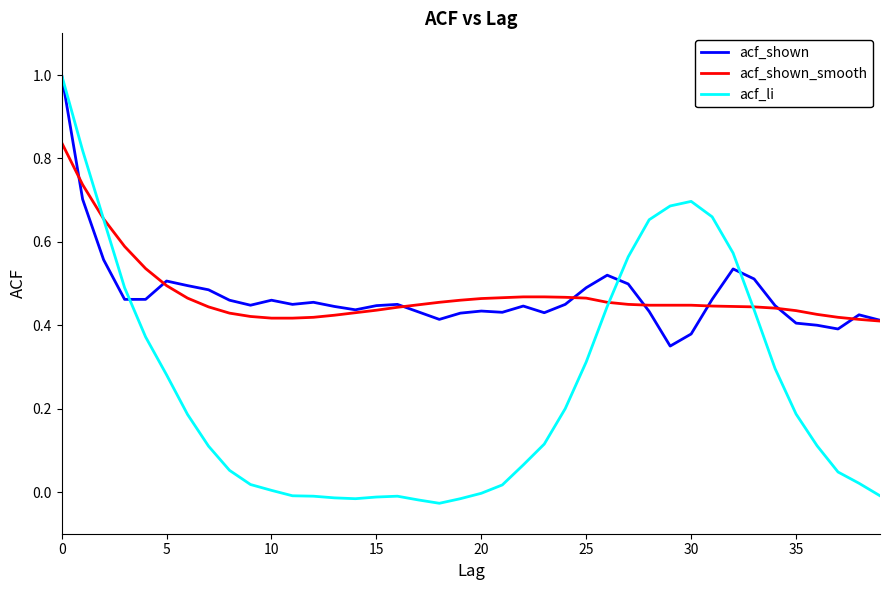

Which series has the widest spread of values?

acf_li